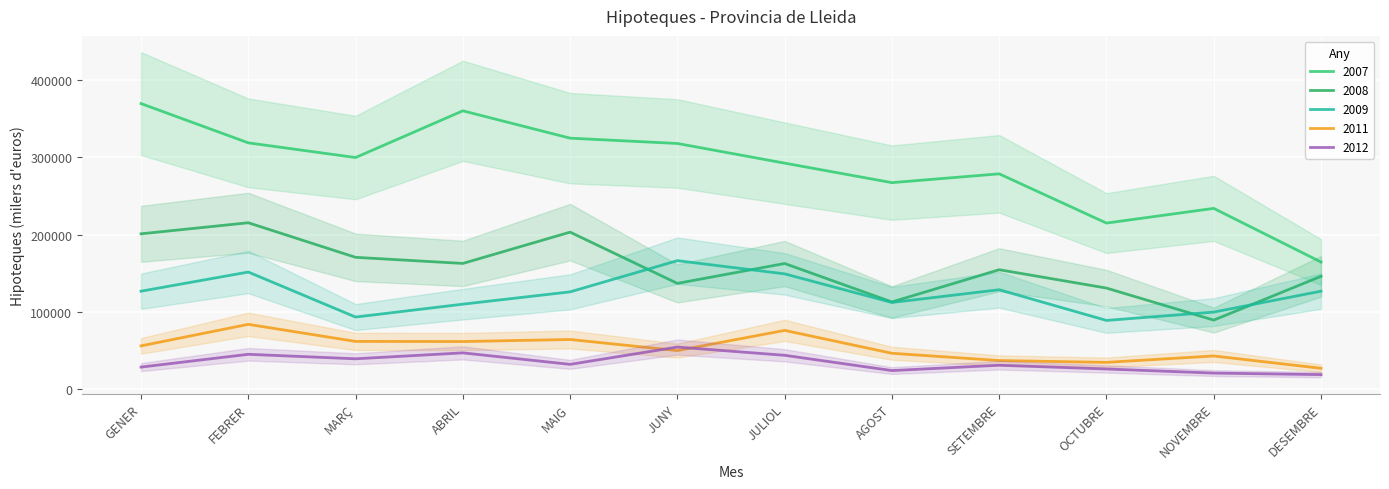

Which category has the lowest value across all series?

DESEMBRE